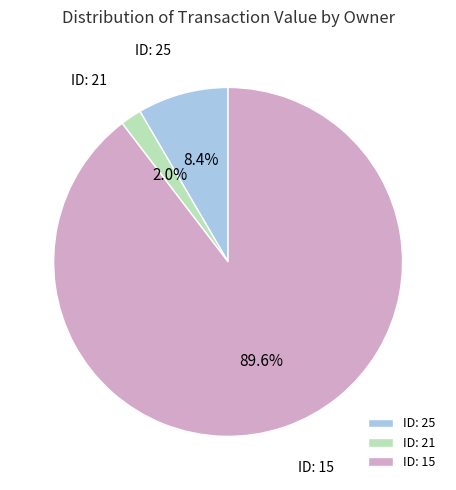

Rank the categories by value from highest to lowest.

ID: 15, ID: 25, ID: 21